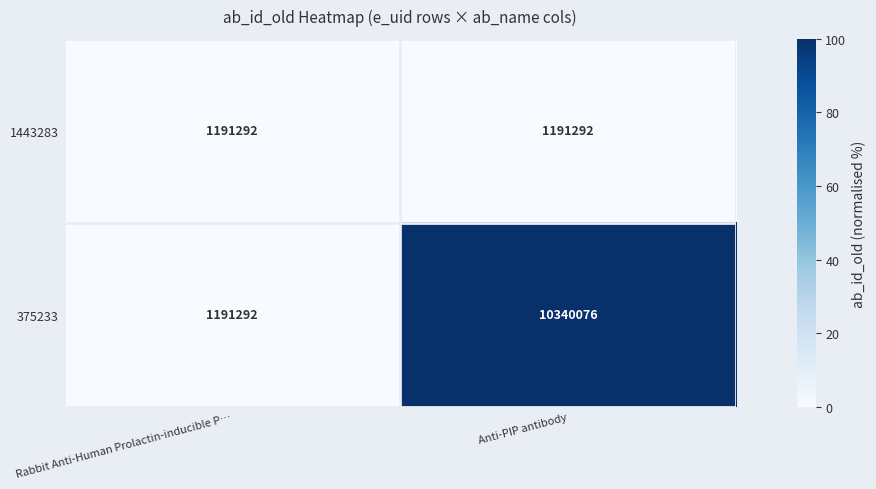

What value does the 1443283 series have at Rabbit Anti-Human Prolactin-inducible P…?

1191292